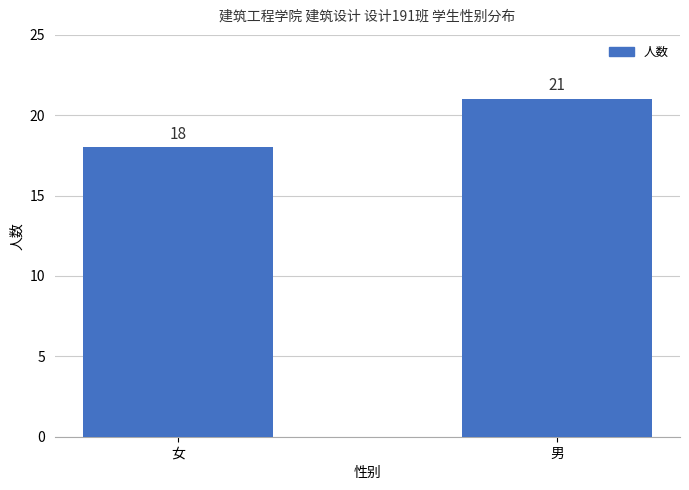

What is the label of the 1st bar from the right?

男